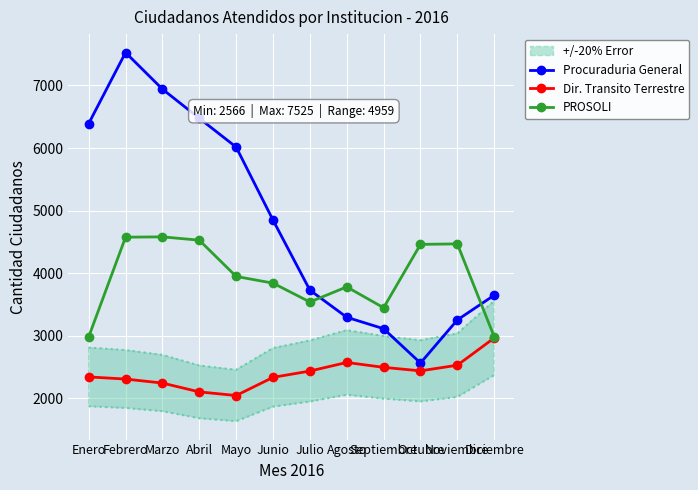

What is the value of the PROSOLI point at the 2nd from the left?

4576